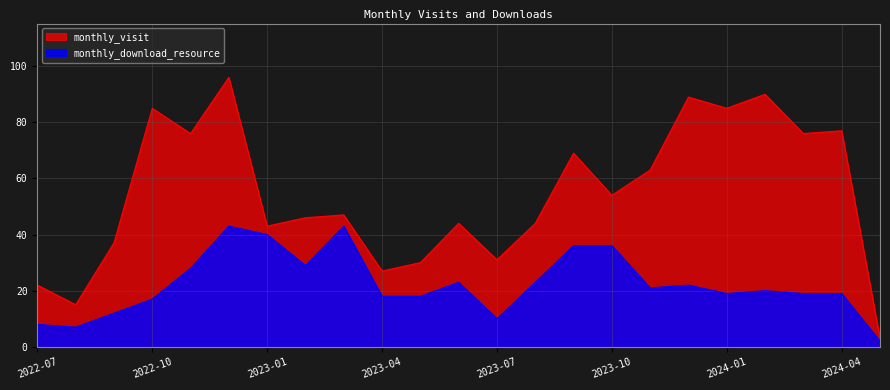

At which category does monthly_download_resource reach its first local peak?

2022-12